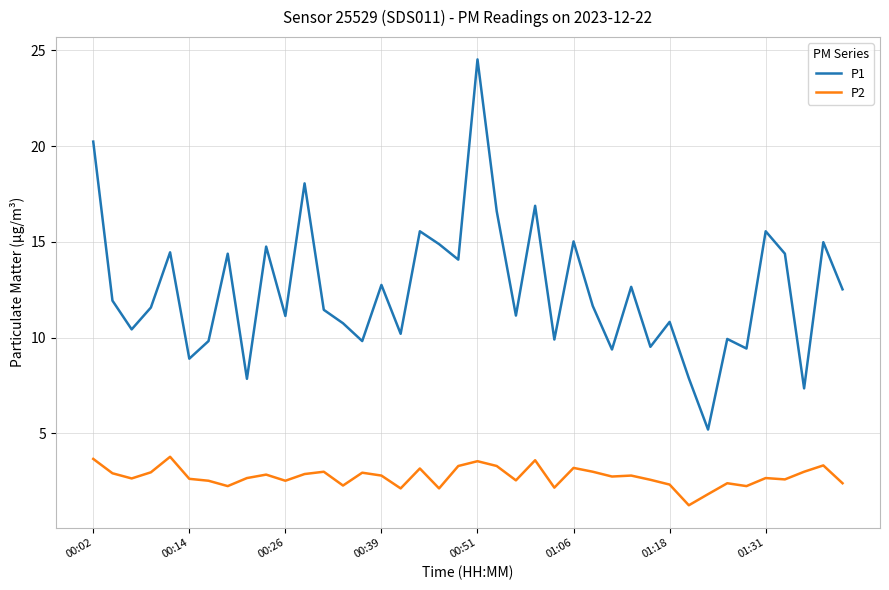

What are all the series names shown in the legend?

P1, P2